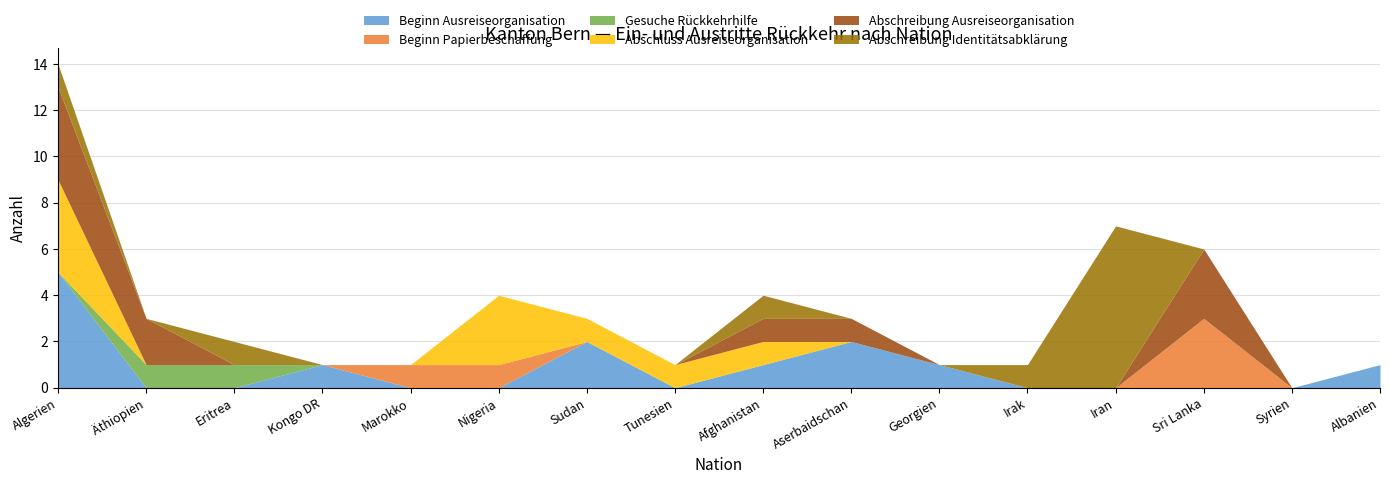

True or false: Abschluss Ausreiseorganisation and Abschreibung Ausreiseorganisation intersect in this chart.

False